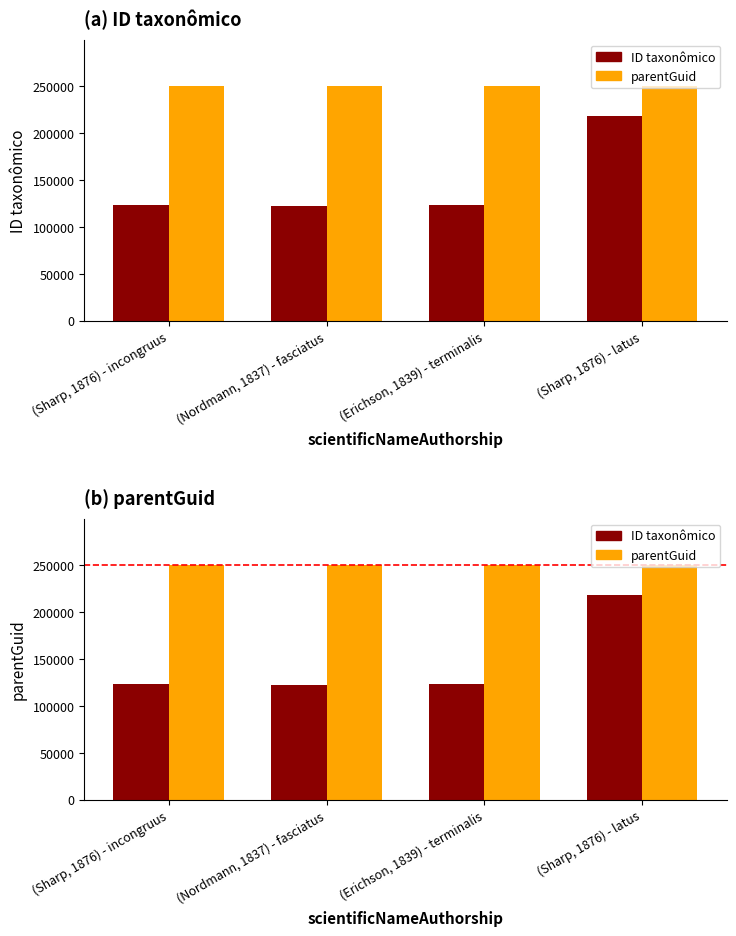

Reading right to left, extract all data points from this chart.

ID taxonômico: 218140	123110	122536	123416
parentGuid: 249648	249648	249648	249648